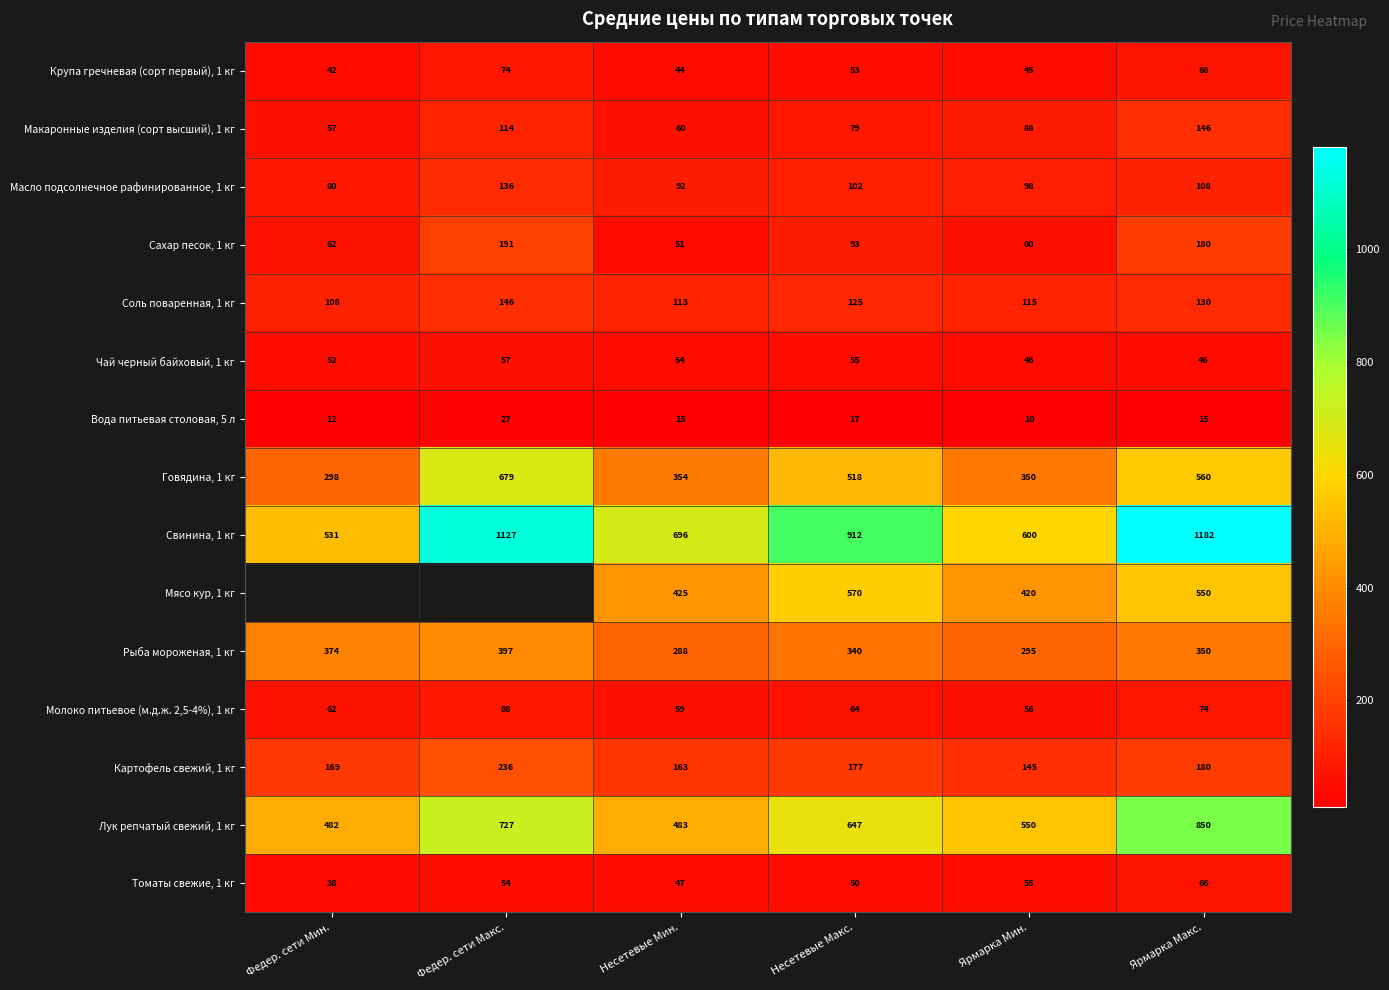

Where is Рыба мороженая, 1 кг nearest to the value 342?

Несетевые Макс.